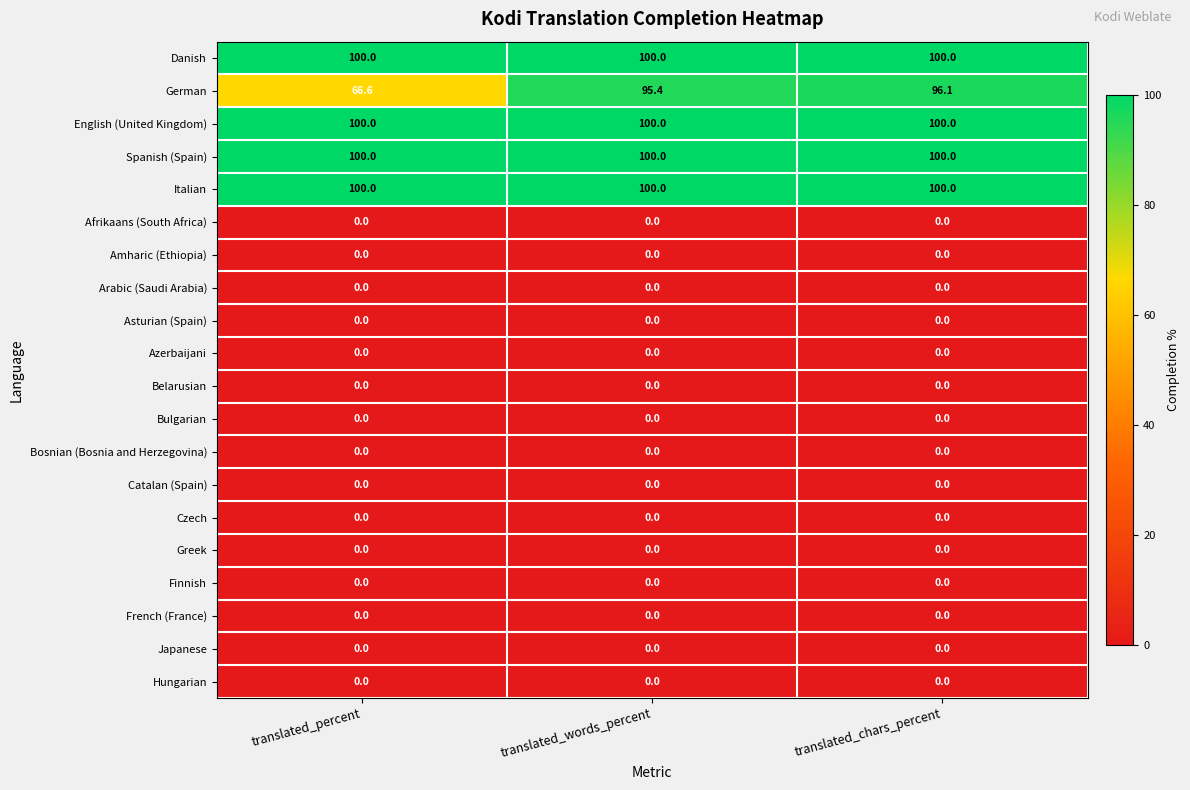

True or false: Bulgarian has a value of 0.0 at translated_chars_percent.

True